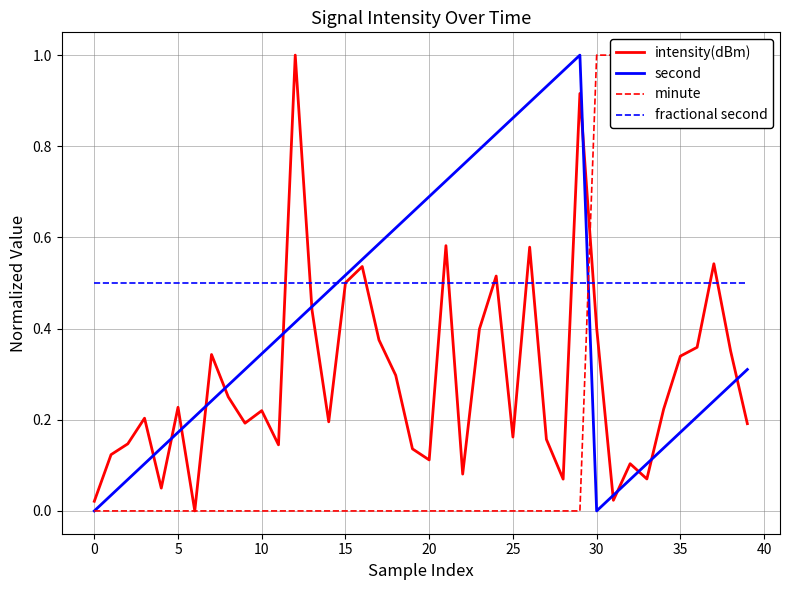

The fractional second series shows 0.7 at 0. True or false?

False